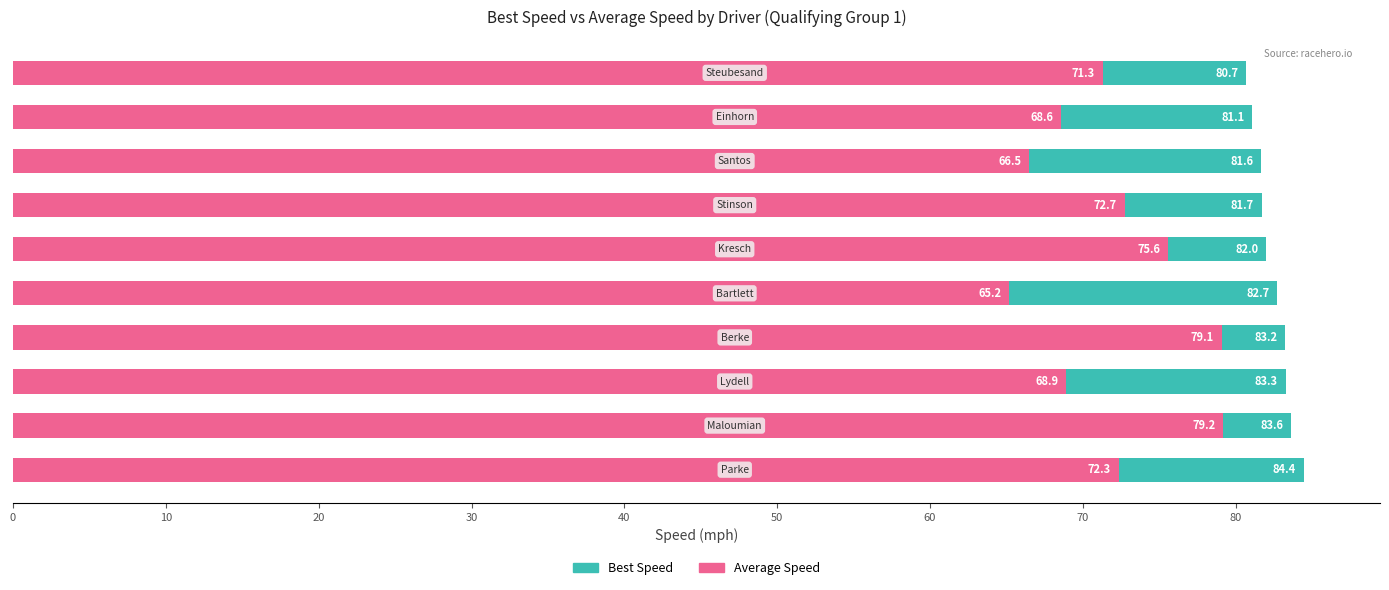

What is the value of the Best Speed bar at the 8th from the left?

81.6